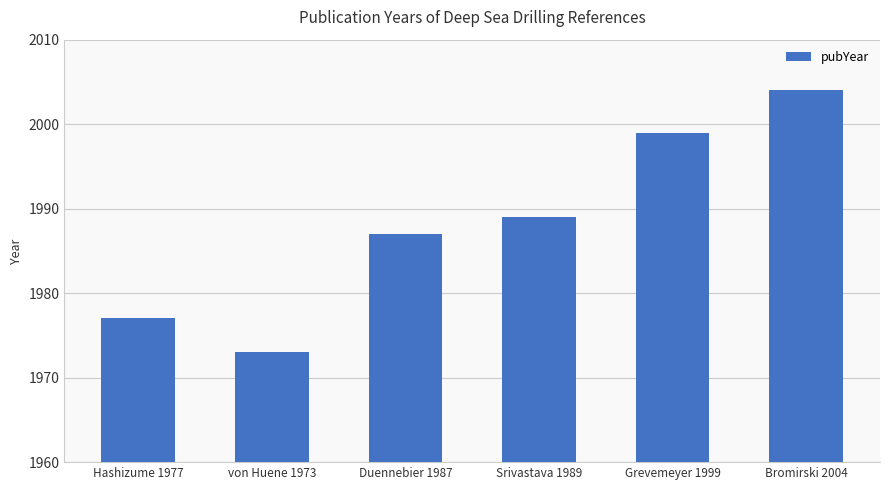

What position from the left is Grevemeyer 1999?

5